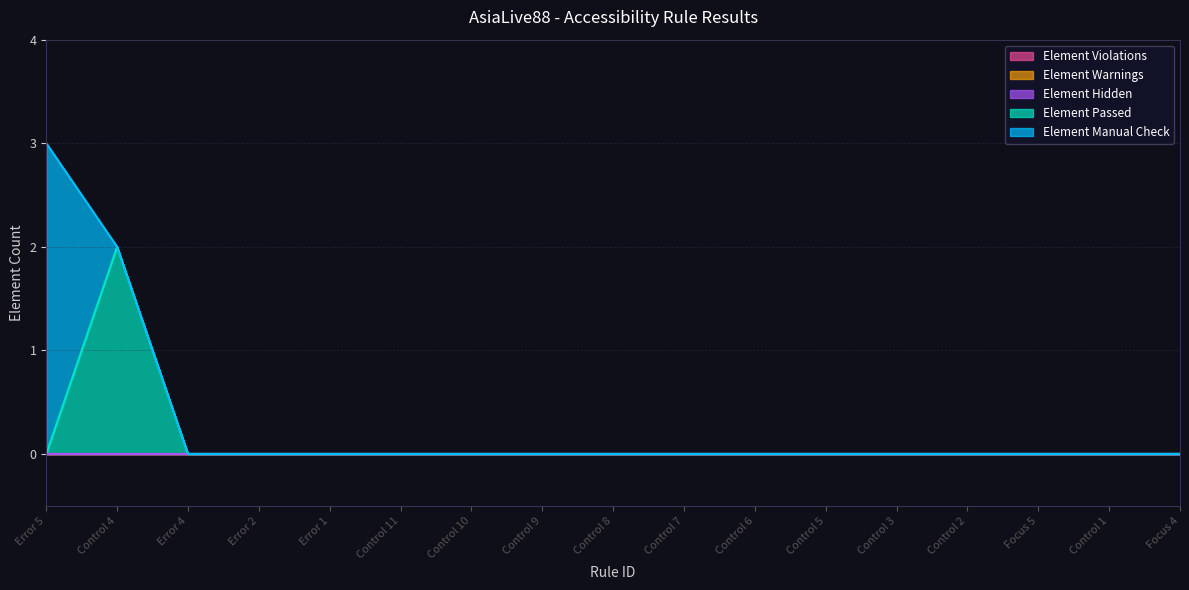

True or false: Element Manual Check and Element Warnings intersect in this chart.

False